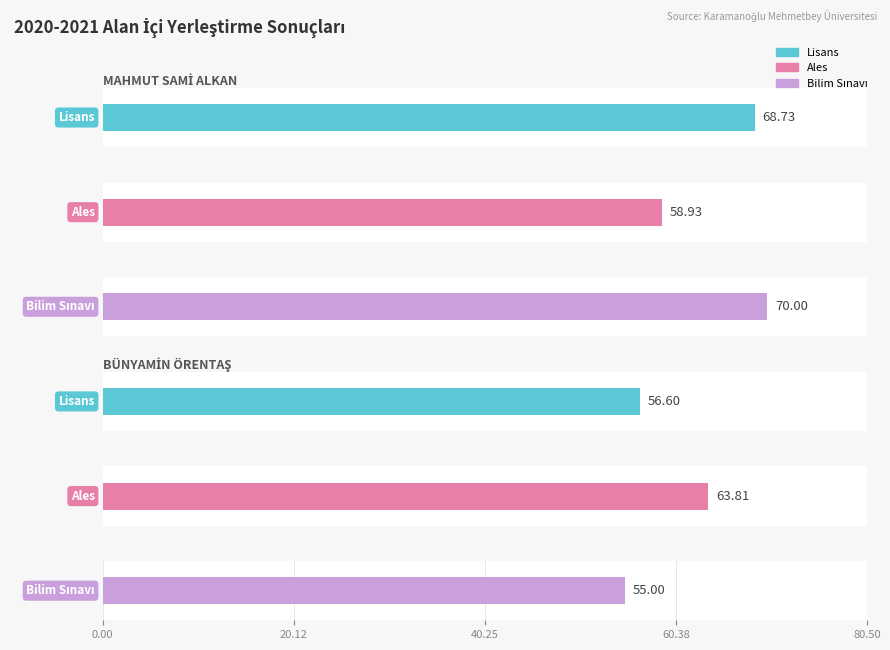

What are all the series names shown in the legend?

Lisans, Ales, Bilim Sınavı